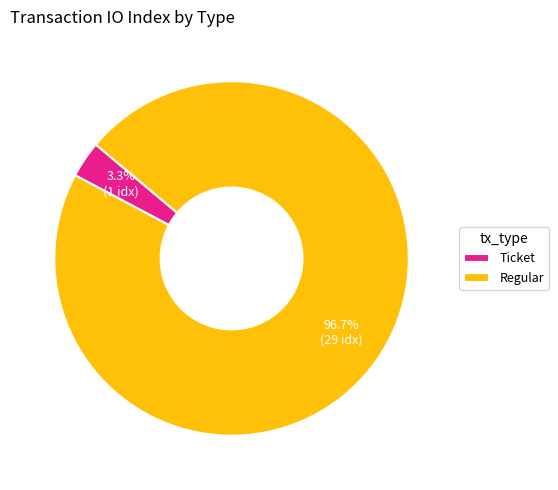

How many segments does this pie chart have?

2